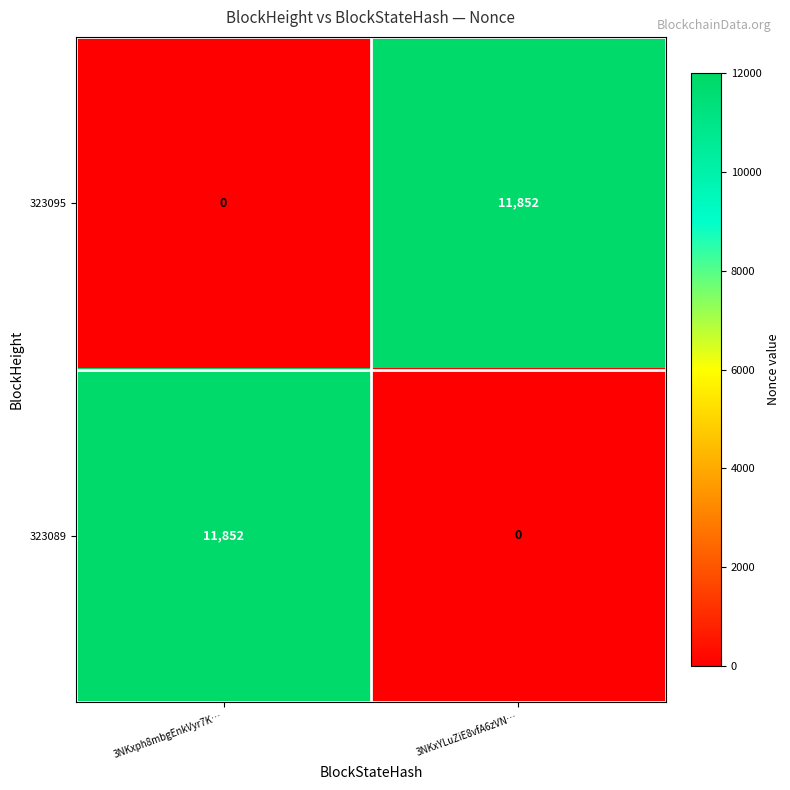

At 3NKxph8mbgEnkVyr7K…, list the series in order from largest to smallest.

323089, 323095